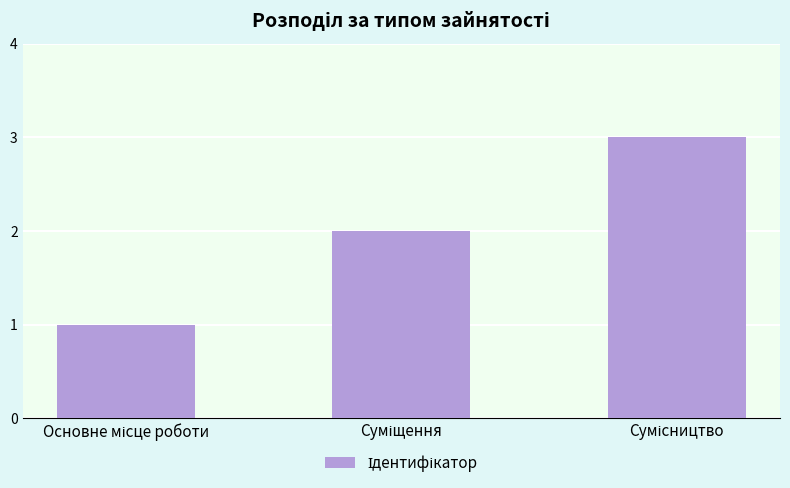

What is the maximum value shown in the chart?

3